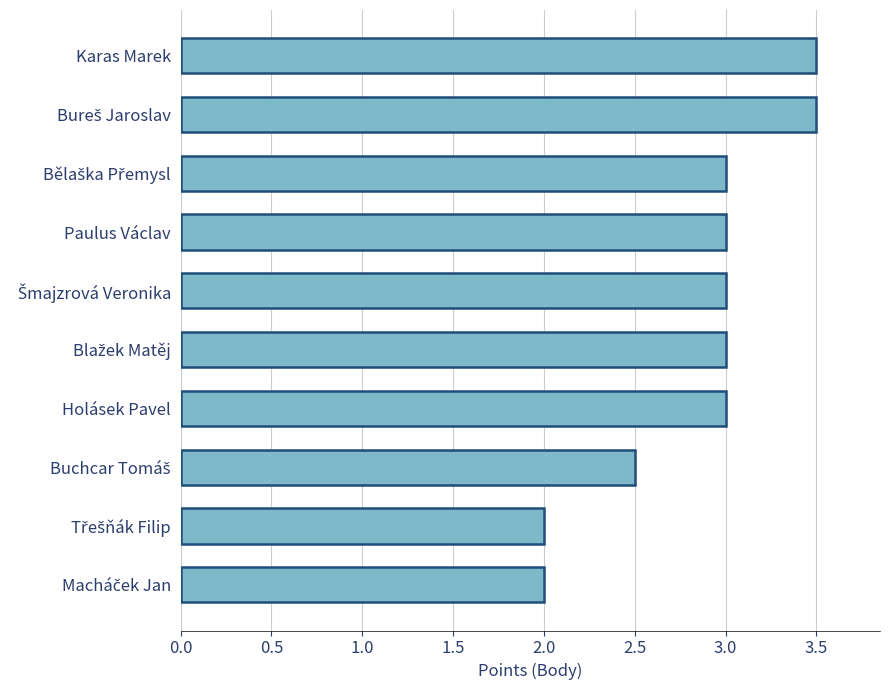

What is the greatest value displayed?

3.5